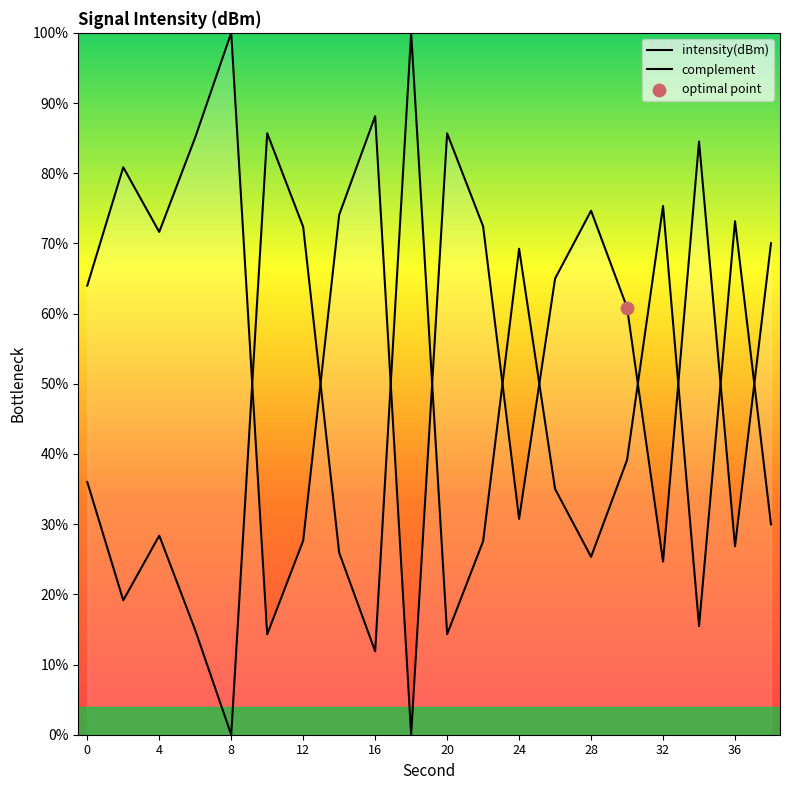

What is the change in value from 0 to 28?

+10.7